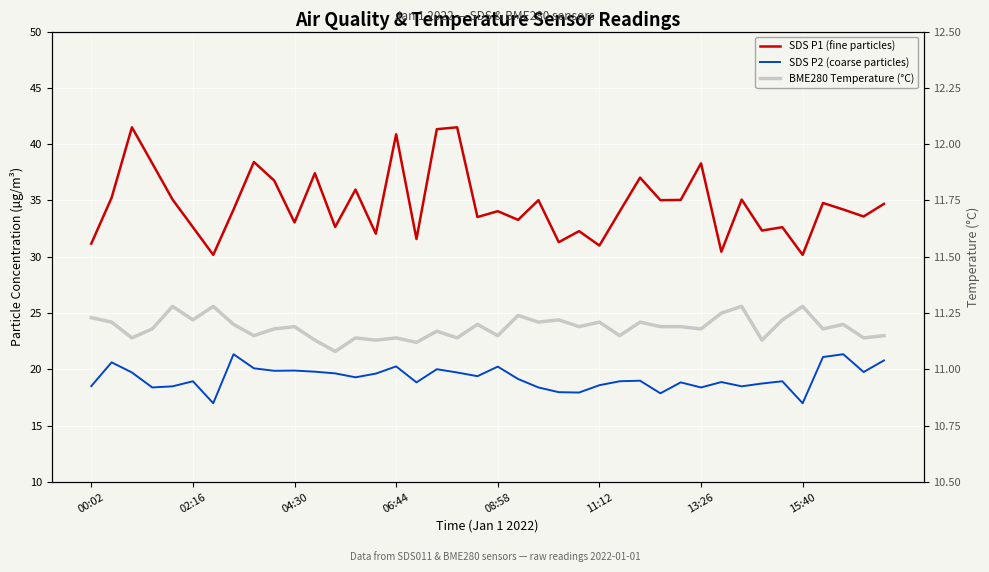

Reading right to left, extract all data points from this chart.

SDS P1 (fine particles): 34.7	33.6	34.2	34.8	30.2	32.6	32.3	35.1	30.4	38.3	35.0	35.0	37.0	34.0	31.0	32.3	31.3	35.0	33.3	34.0	33.5	41.5	41.3	31.6	40.9	32.0	36.0	32.6	37.4	33.0	36.8	38.4	34.2	30.2	32.6	35.1	38.3	41.5	35.2	31.2
SDS P2 (coarse particles): 20.8	19.8	21.4	21.1	17.0	18.9	18.8	18.5	18.9	18.4	18.9	17.9	19.0	18.9	18.6	17.9	18.0	18.4	19.1	20.2	19.4	19.7	20.0	18.9	20.3	19.6	19.3	19.6	19.8	19.9	19.9	20.1	21.4	17.0	18.9	18.5	18.4	19.7	20.6	18.5
BME280 Temperature (°C): 11.2	11.1	11.2	11.2	11.3	11.2	11.1	11.3	11.2	11.2	11.2	11.2	11.2	11.2	11.2	11.2	11.2	11.2	11.2	11.2	11.2	11.1	11.2	11.1	11.1	11.1	11.1	11.1	11.1	11.2	11.2	11.2	11.2	11.3	11.2	11.3	11.2	11.1	11.2	11.2